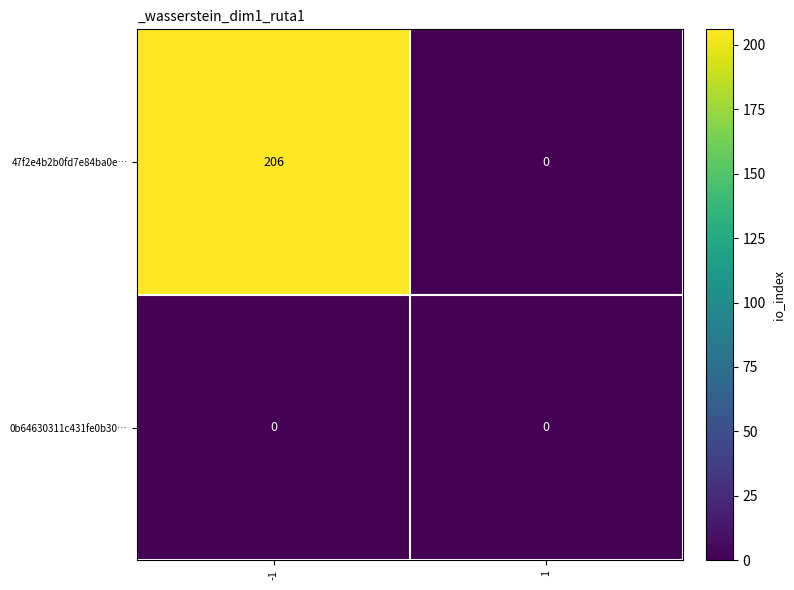

How many positive values does the 47f2e4b2b0fd7e84ba0e… series have?

1